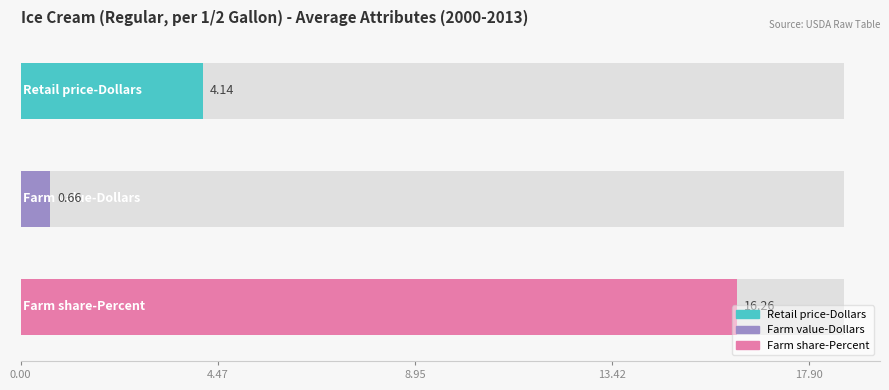

Rank the series by their maximum value, from lowest to highest.

Farm value-Dollars, Retail price-Dollars, Farm share-Percent